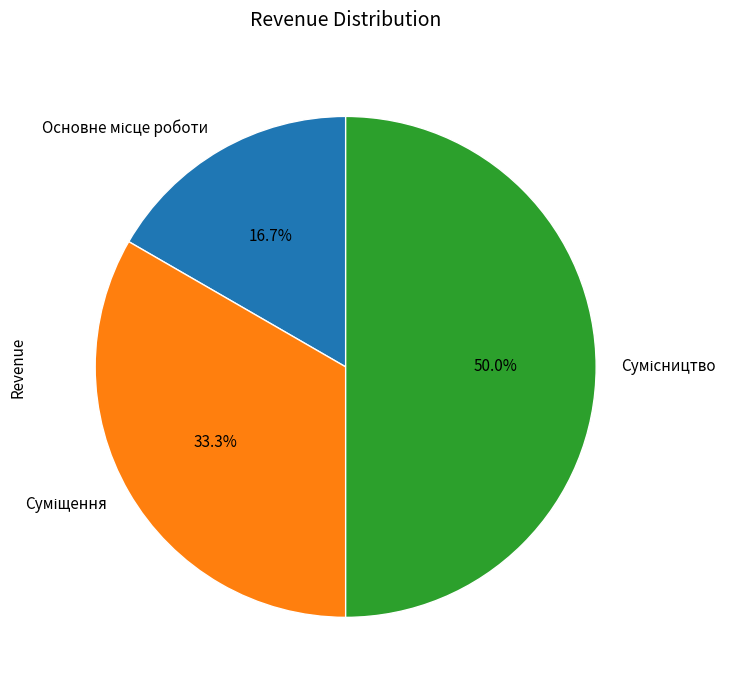

Which slice is the largest?

Сумісництво